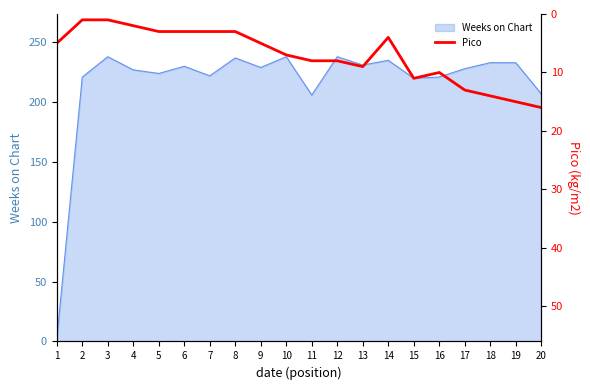

What is the minimum value shown in the chart?

1